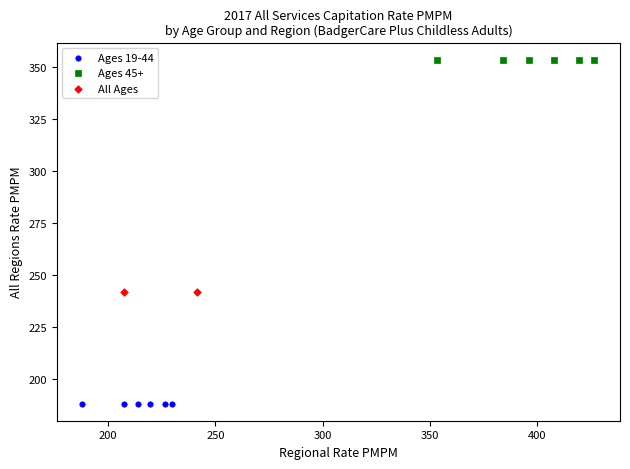

What are all the series names shown in the legend?

Ages 19-44, Ages 45+, All Ages